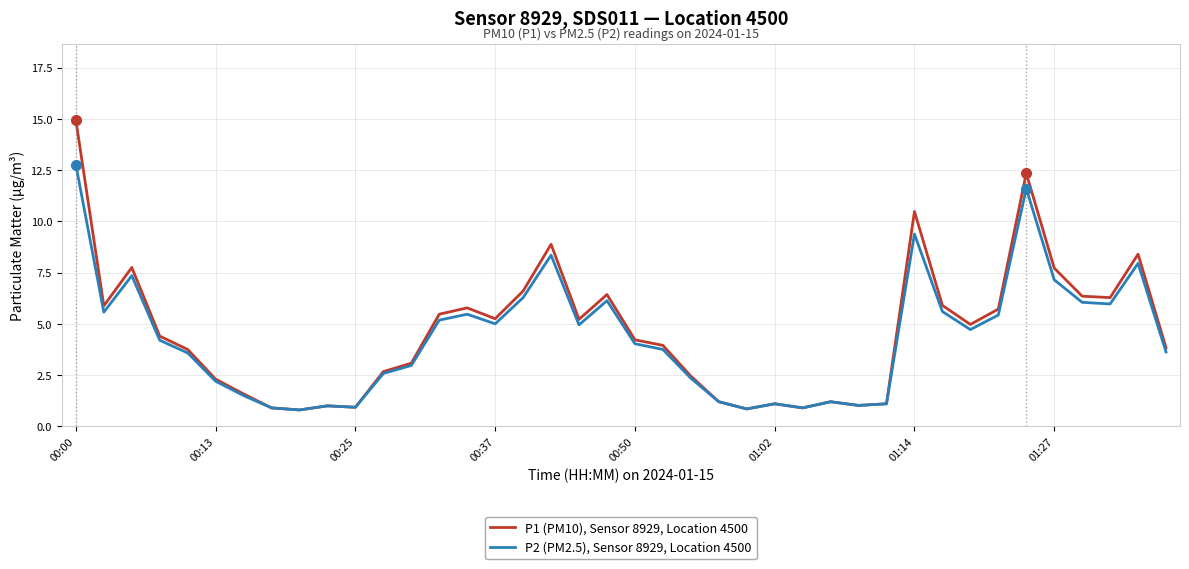

How many lines are shown in the chart?

2